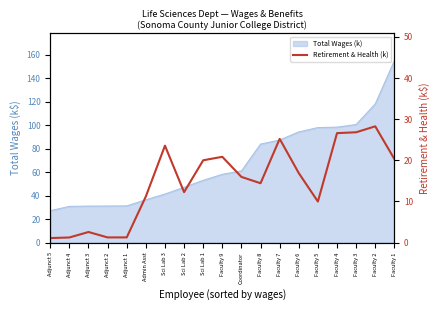

Where is the first local maximum?

Adjunct 3